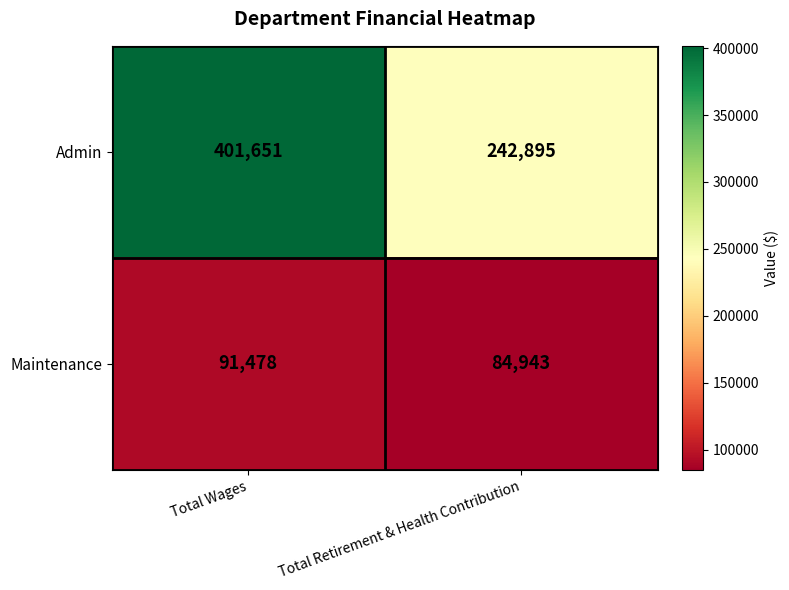

What is the sum of the Admin values at Total Retirement & Health Contribution and Total Wages?

644546